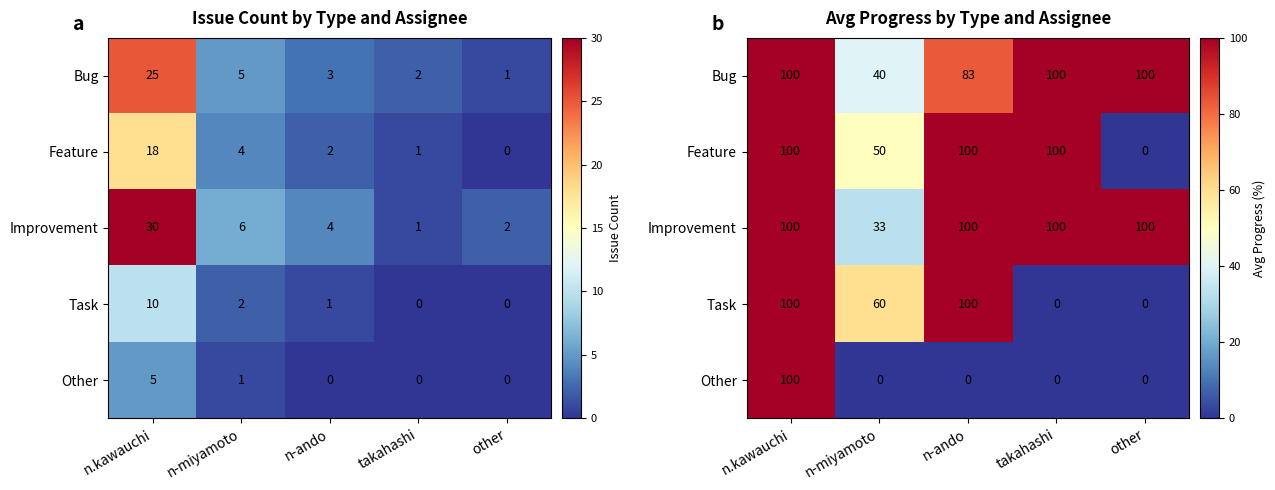

How many positive values does the Other series have?

1